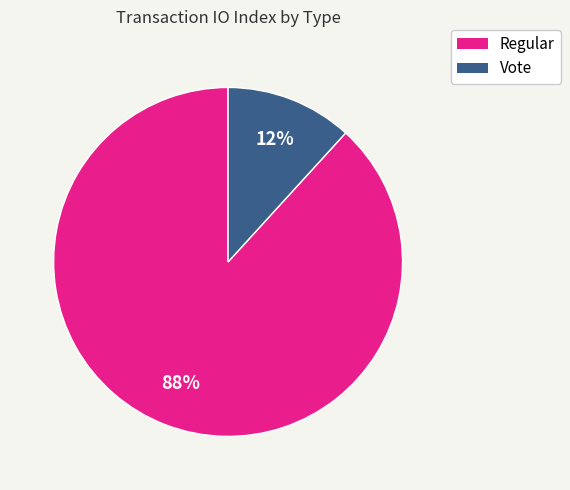

To the nearest percent, what is the combined percentage of Regular and Vote?

100%